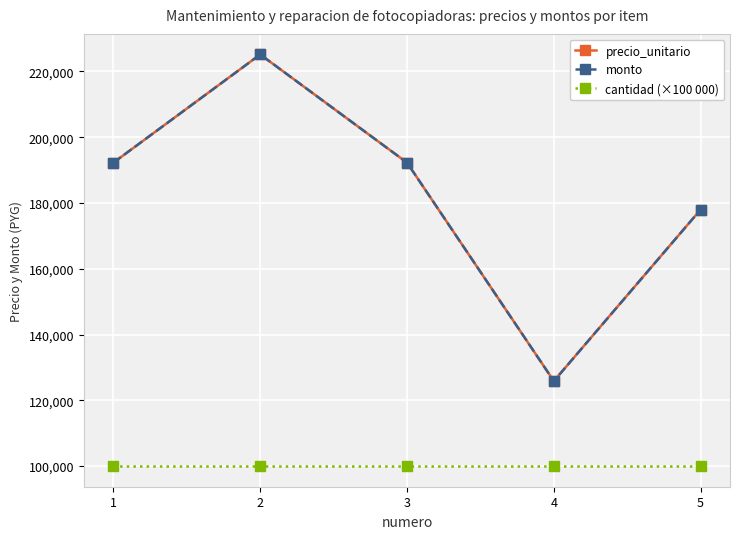

What is the sum of all monto values?

913595